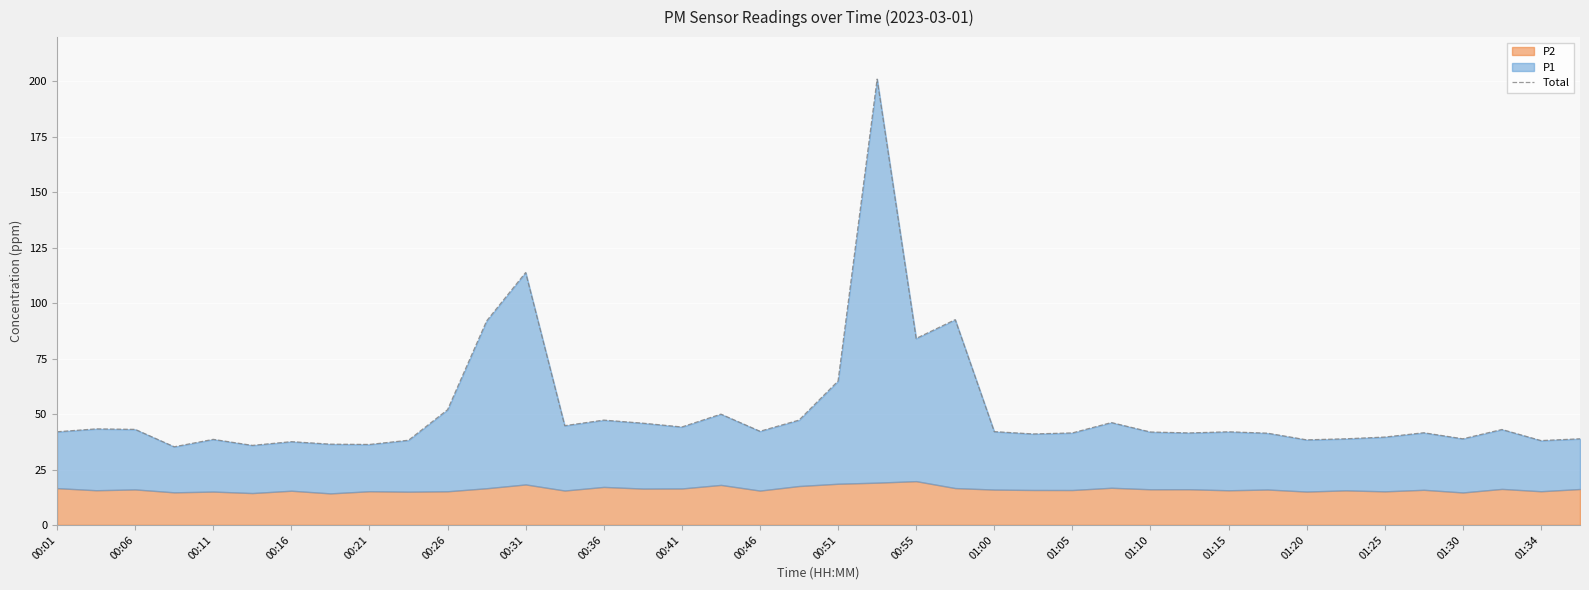

At which label does the data first exceed 42?

00:01